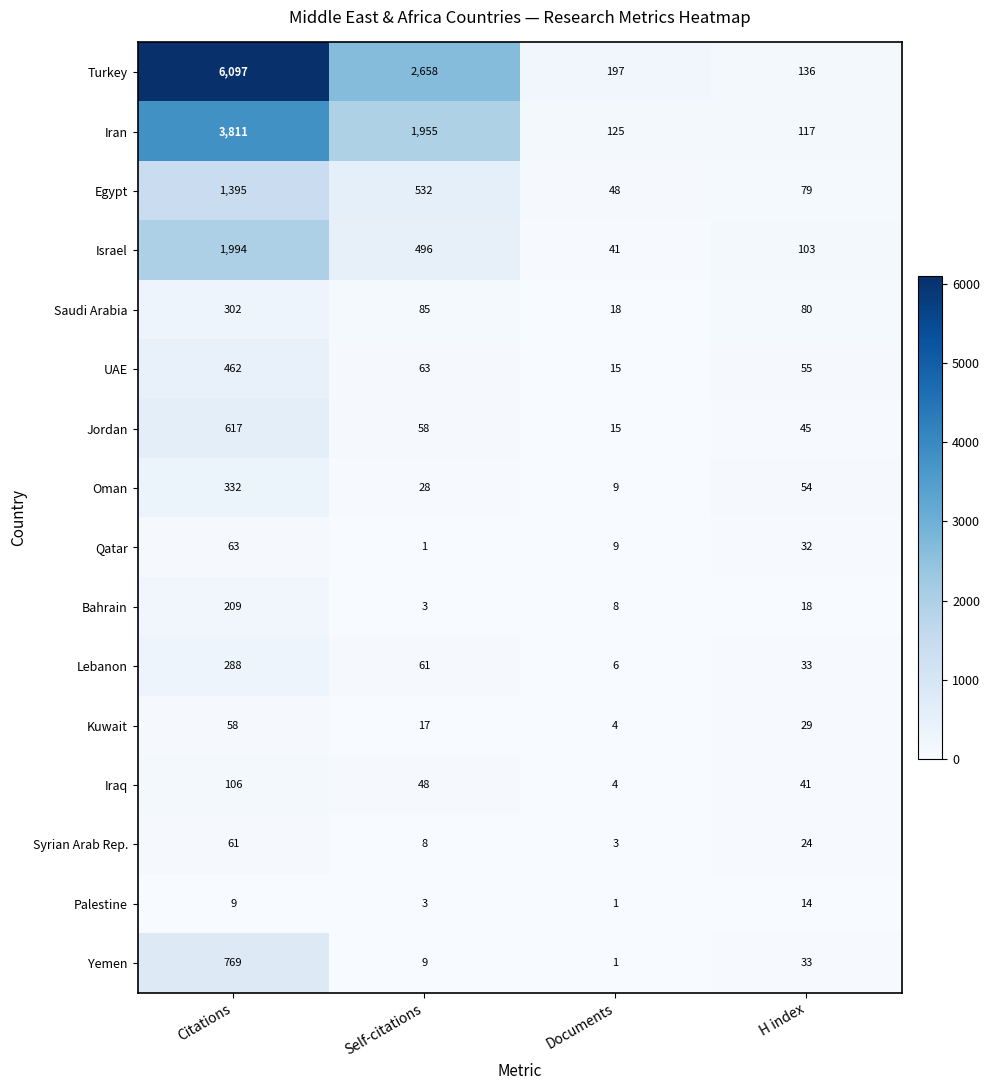

Where is Iran nearest to the value 1964?

Self-citations